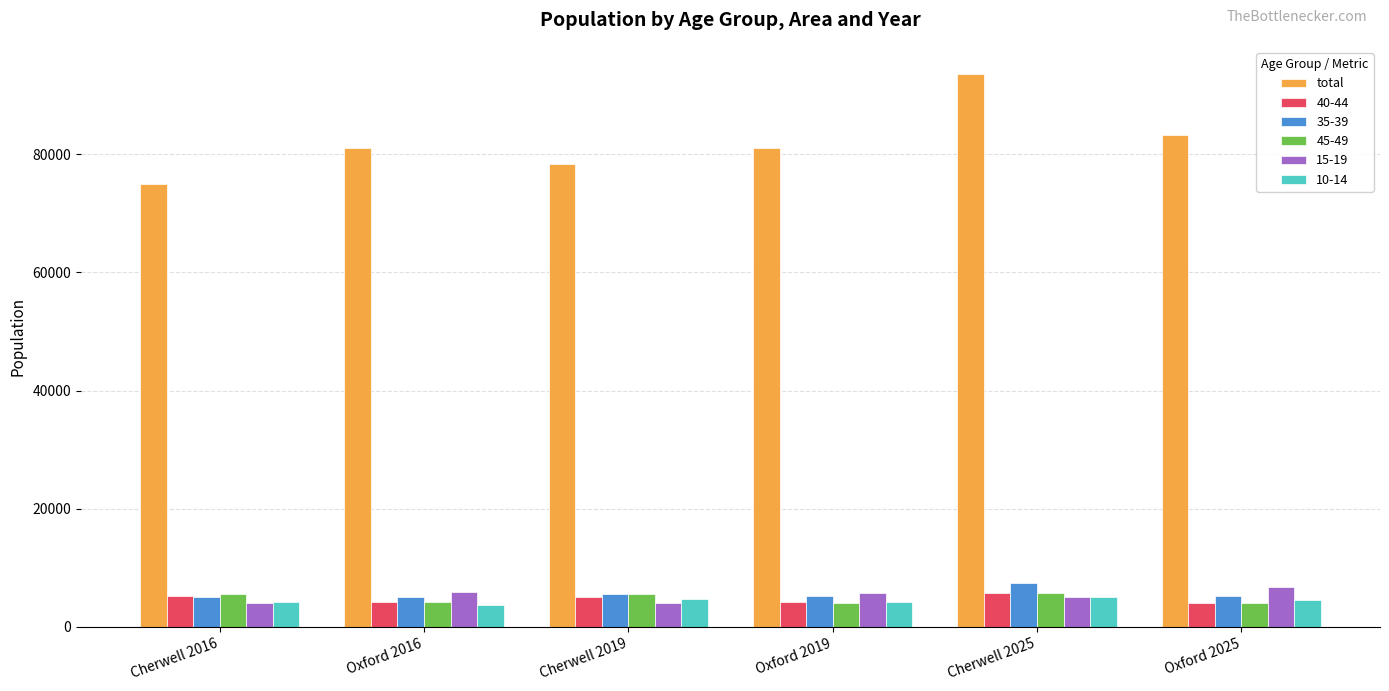

True or false: 15-19 has a value of 5900 at Oxford 2016.

True